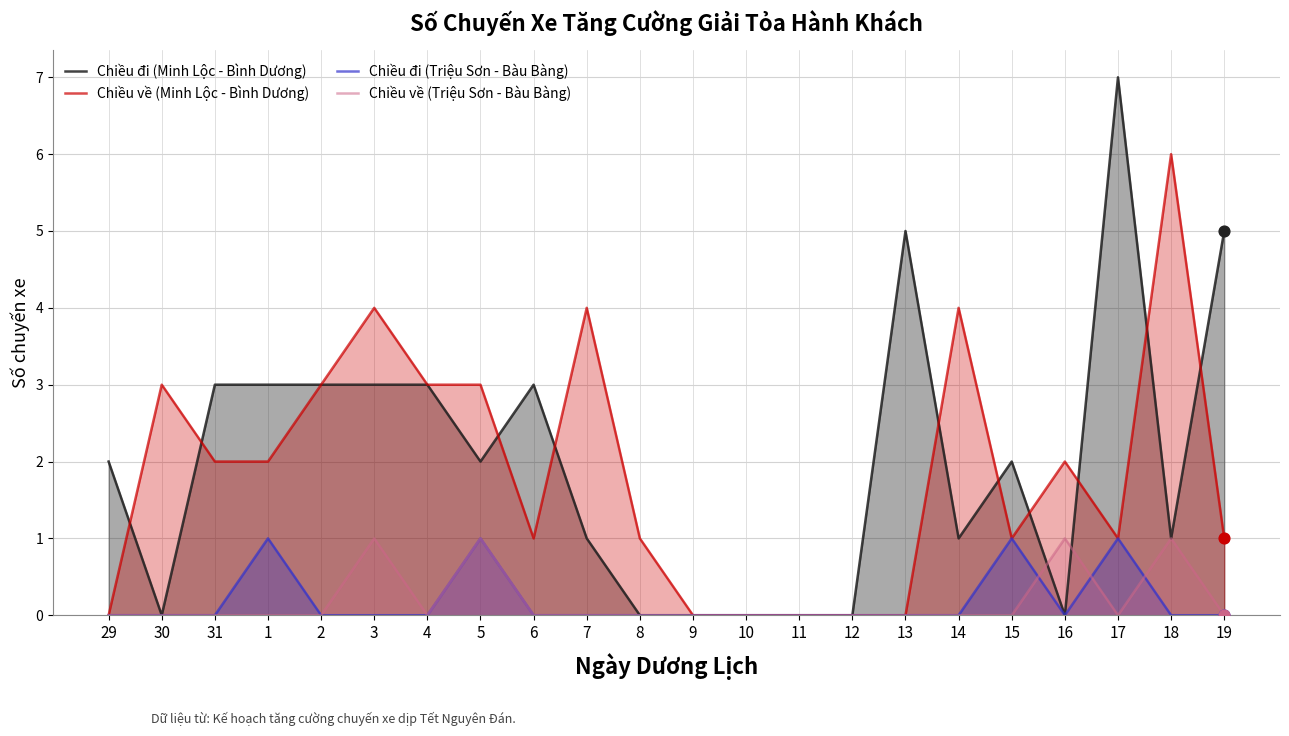

Which series has the largest Y range (max minus min)?

Chiều đi (Minh Lộc - Bình Dương)